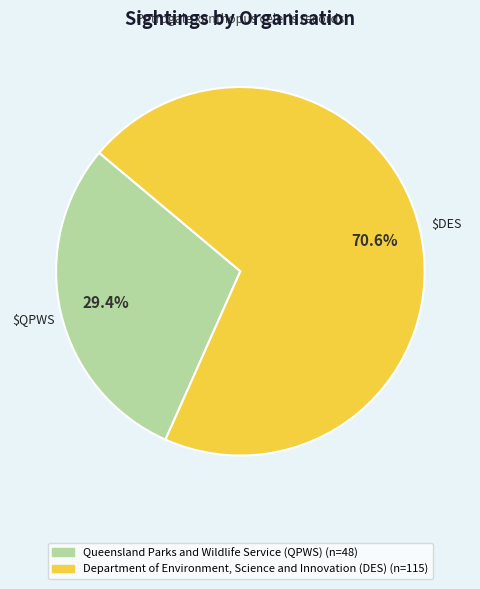

Rank the categories by value from highest to lowest.

Department of Environment, Science and Innovation (DES), Queensland Parks and Wildlife Service (QPWS)